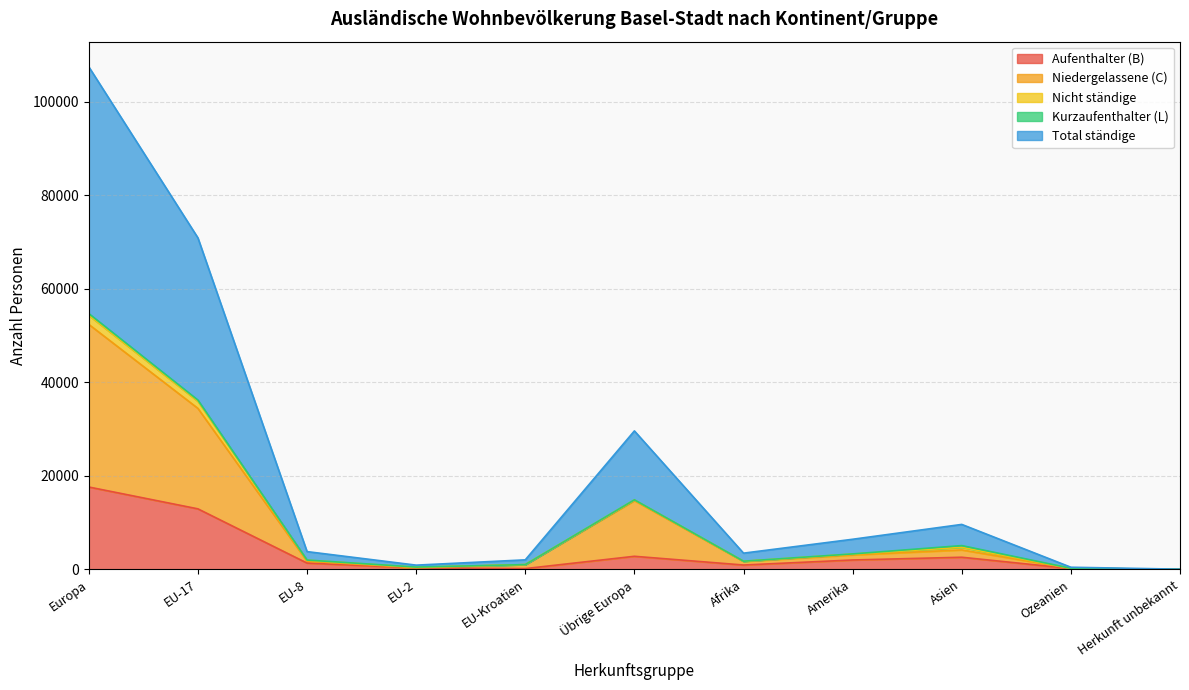

True or false: Niedergelassene (C) has a value of 23 at Herkunft unbekannt.

True